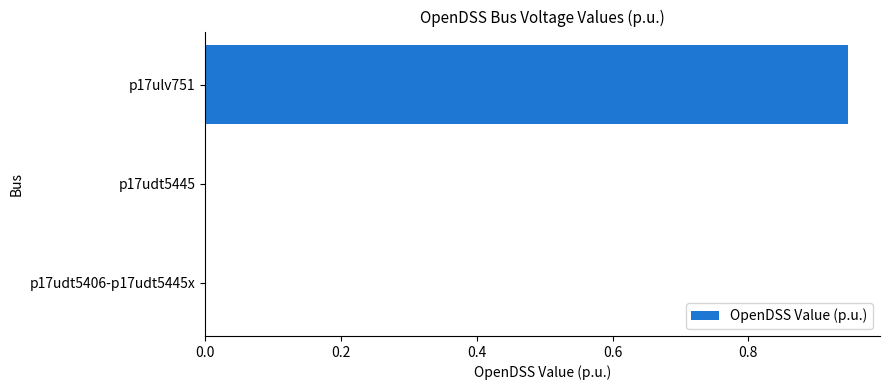

Count the number of categories in the chart.

3